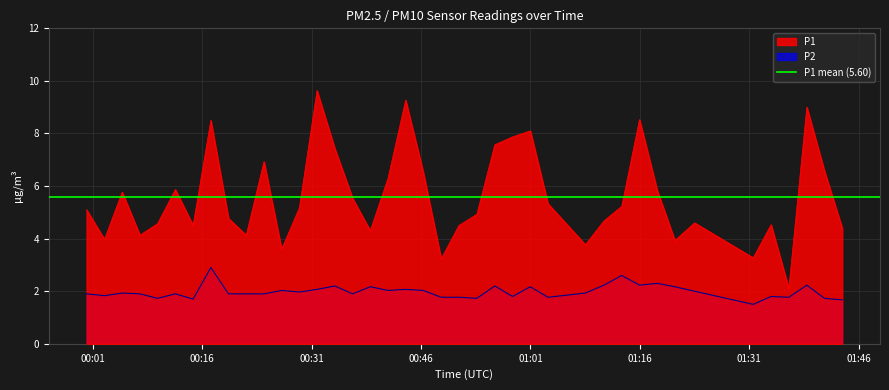

True or false: P2 and P1 intersect in this chart.

False